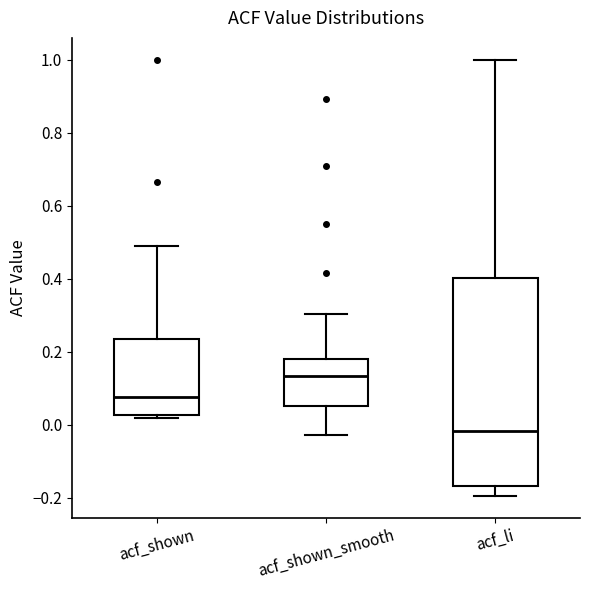

Which box has the lowest median line?

acf_li